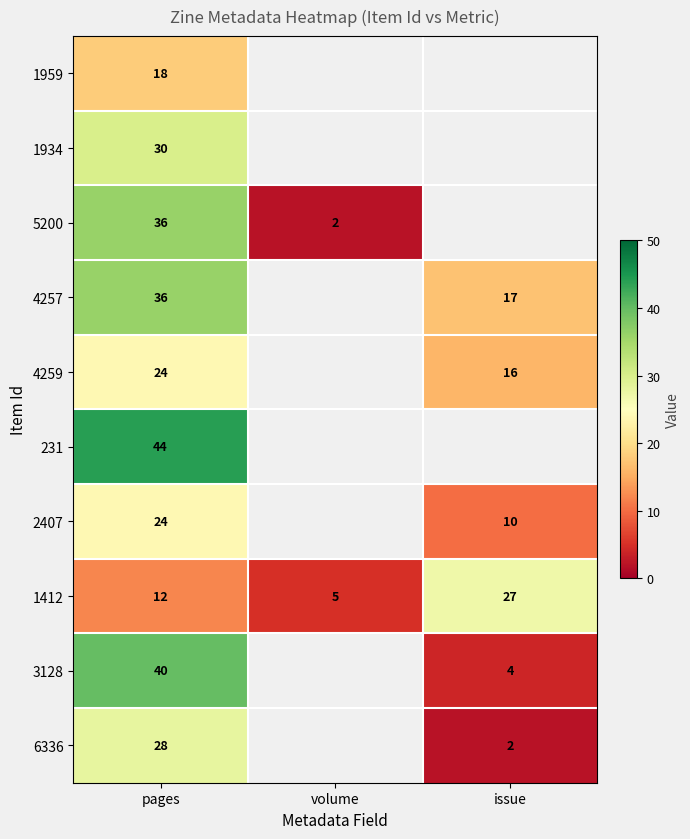

How many series are shown in this chart?

10